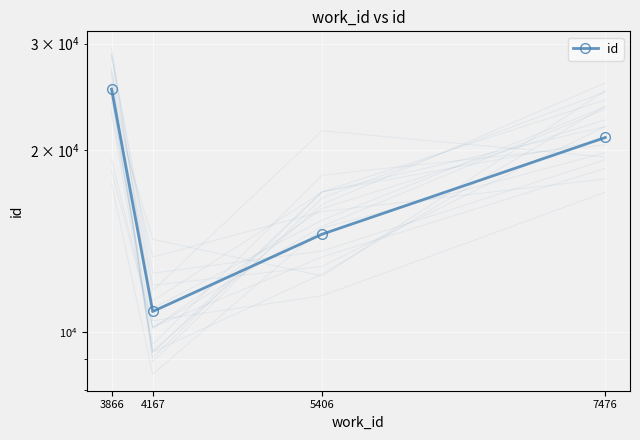

Reading right to left, what are all the values shown in this chart?

7476=20971	5406=14501	4167=10797	3866=25217